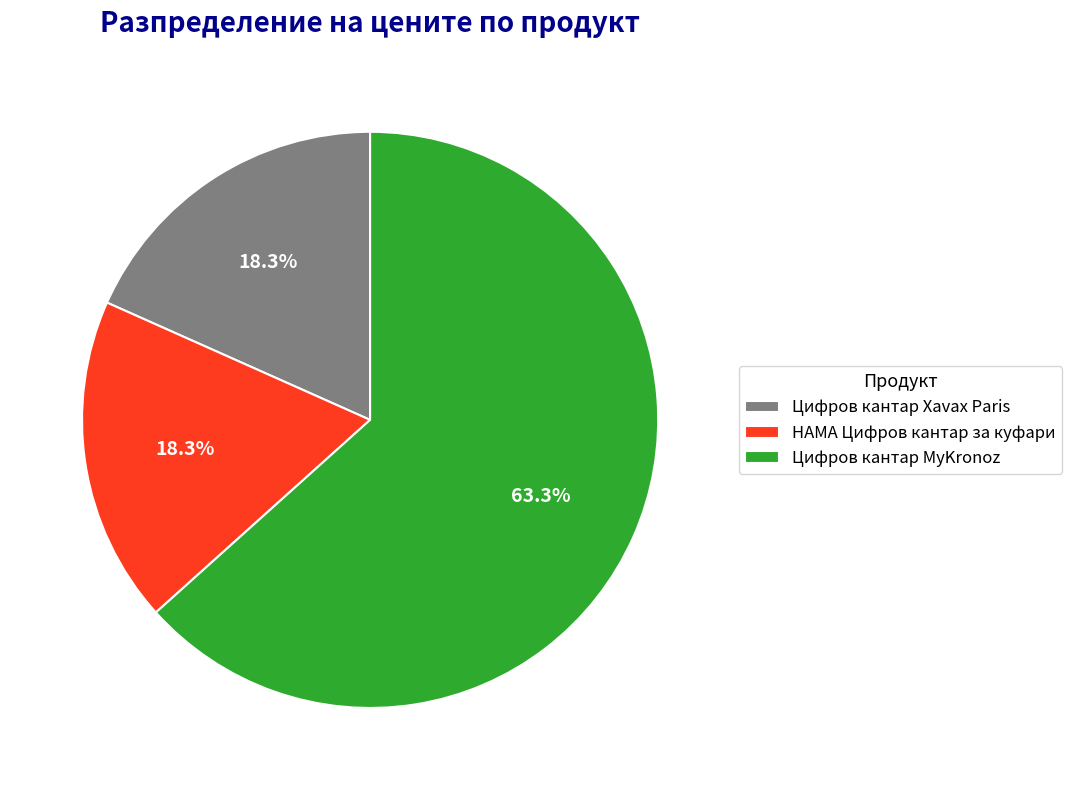

What portion of the pie excludes HAMA Цифров кантар за куфари?

81.7%